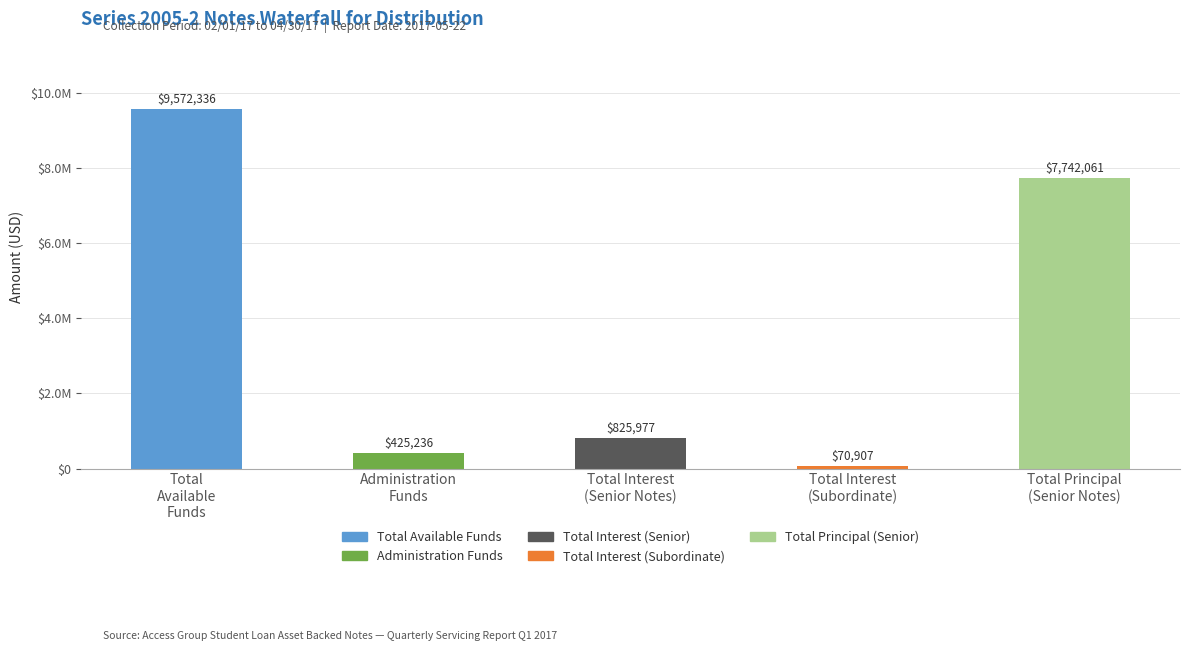

Which category has the highest value across all series?

Total
Available
Funds